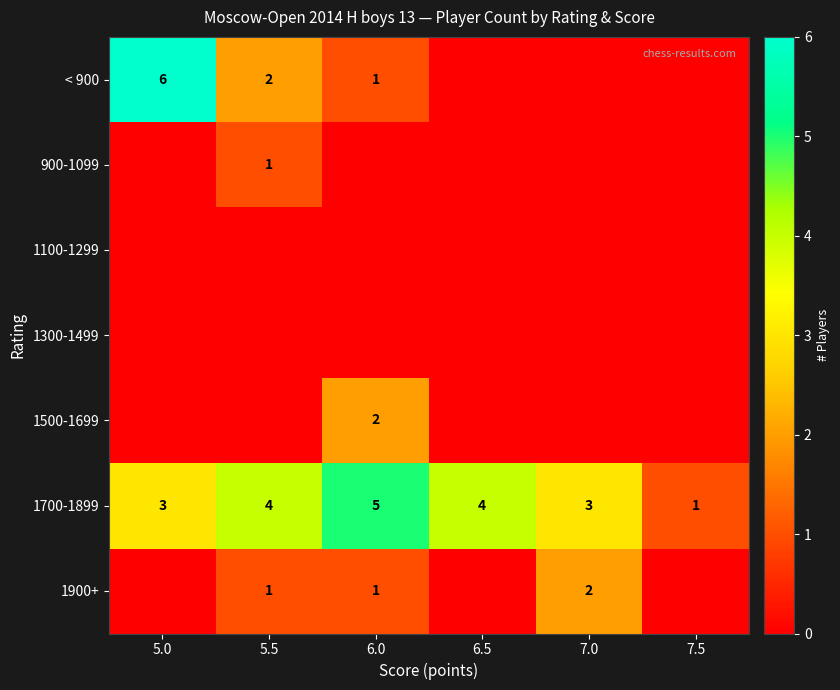

True or false: 1700-1899 has a value of 7 at 6.0.

False